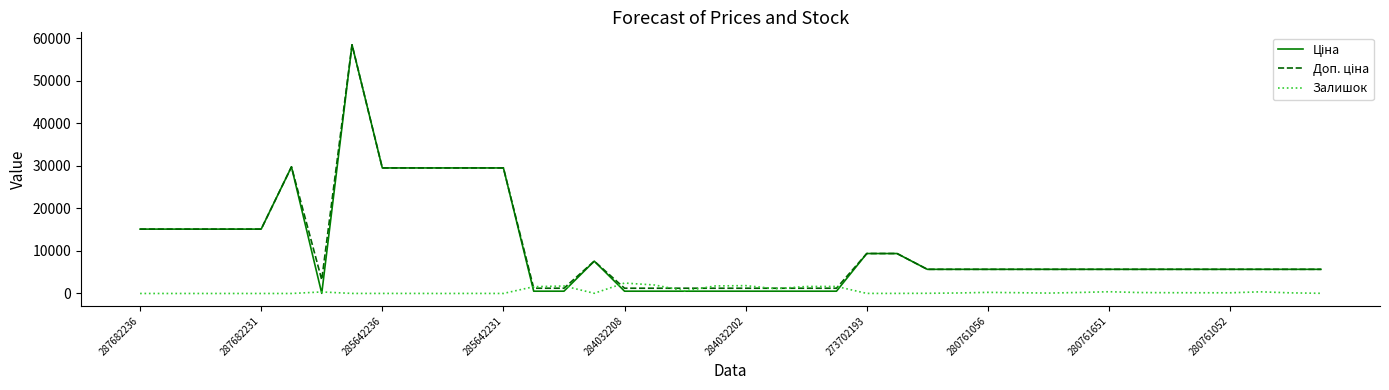

What is the highest value of the Залишок series?

2453.0